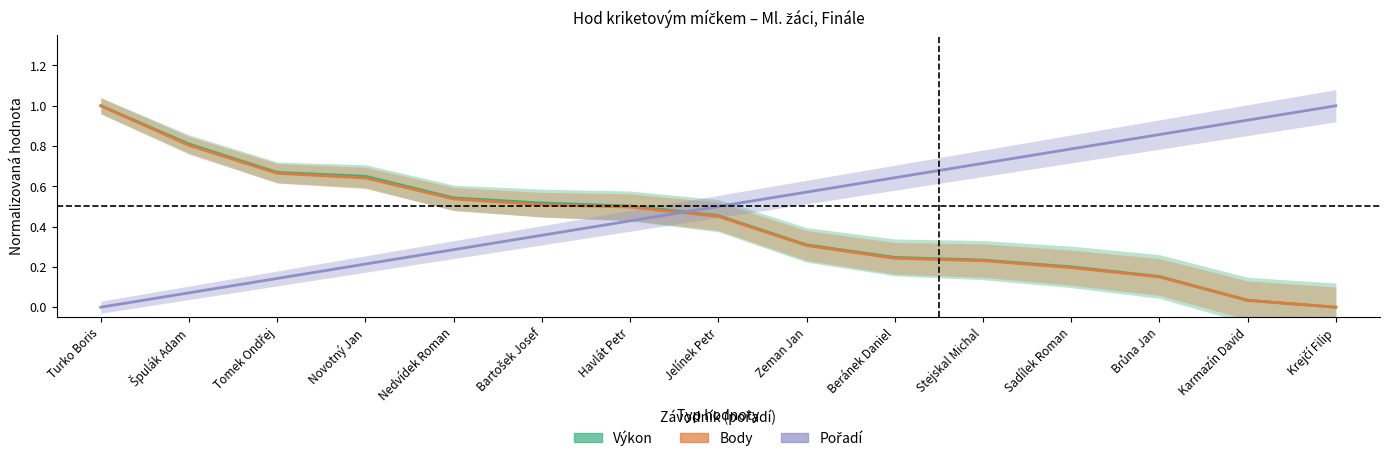

What is the difference between the Body values at Jelínek Petr and Nedvídek Roman?

0.1